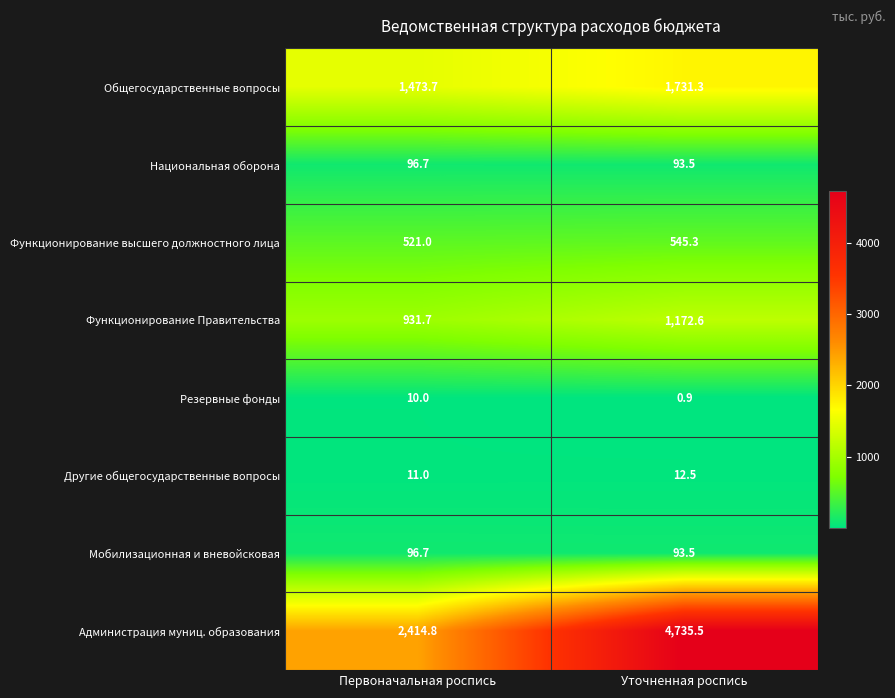

At which category is the sum across all series the highest?

Уточненная роспись